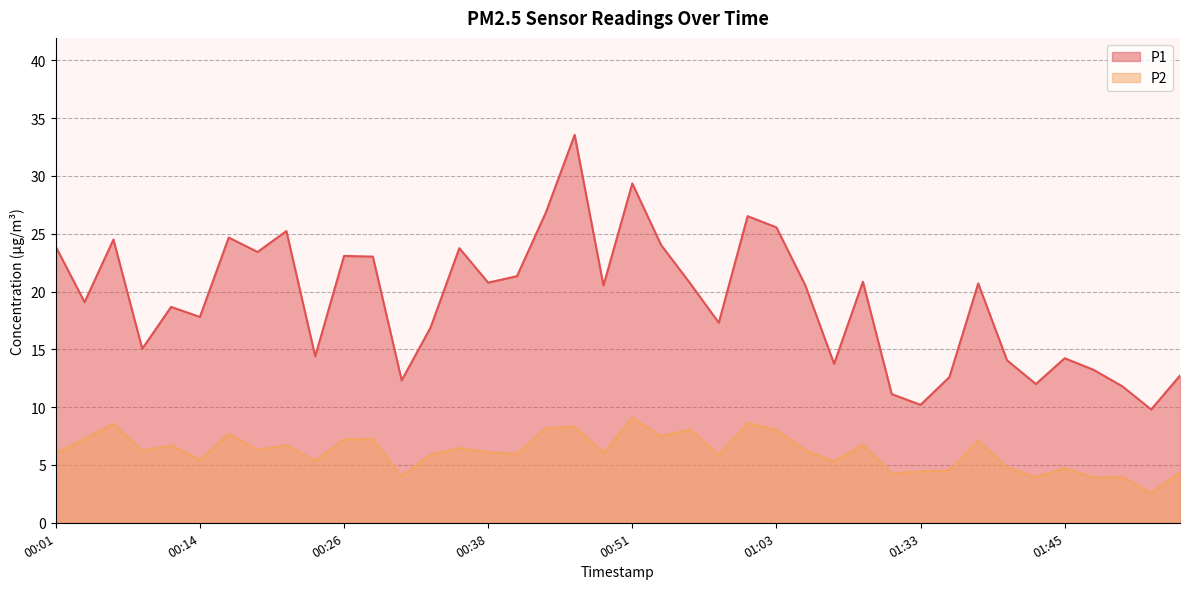

What is the total value across all series at 00:38?

26.9